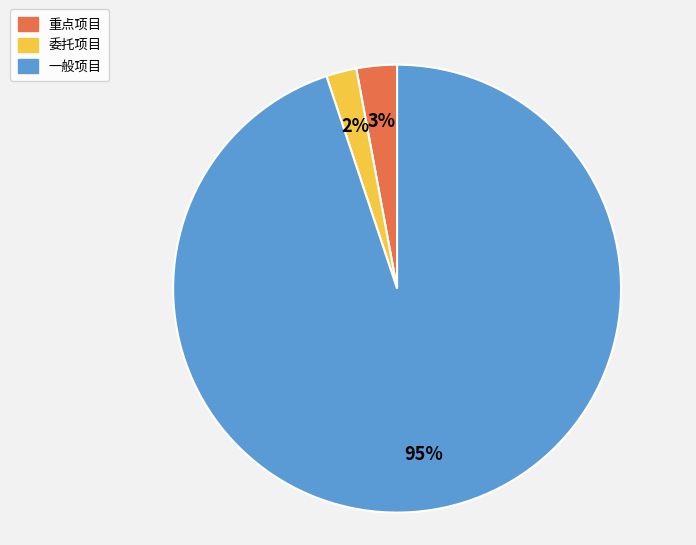

Does any single category account for the majority?

Yes